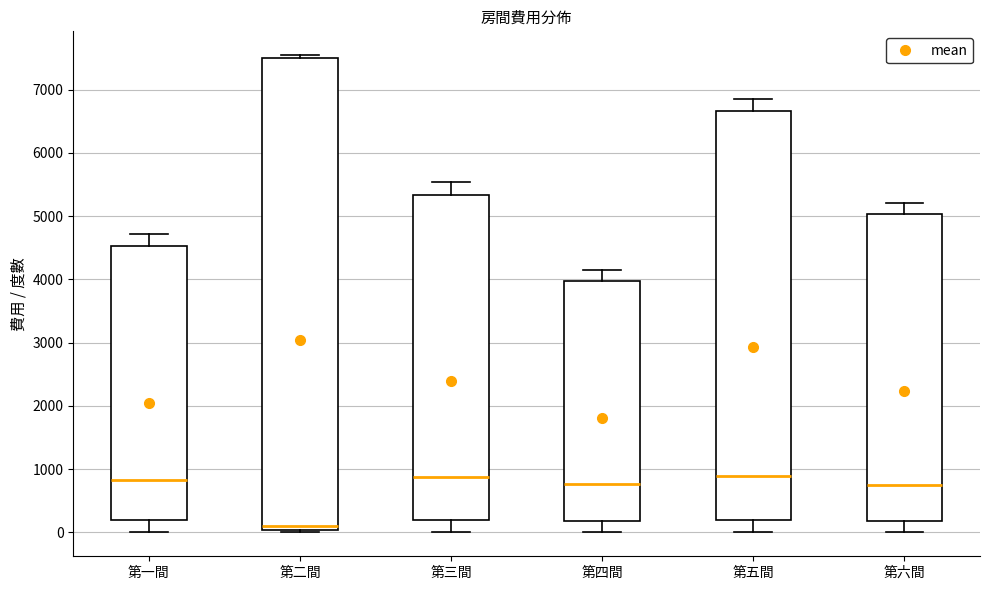

Which box is the tallest, from its lower edge to its upper edge?

第二間